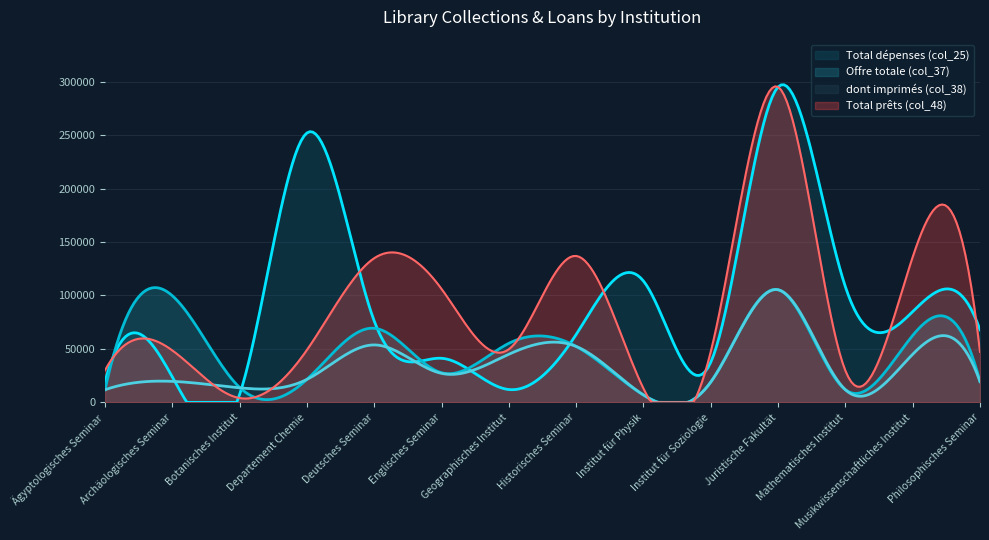

Which category has the highest value across all series?

Juristische Fakultät